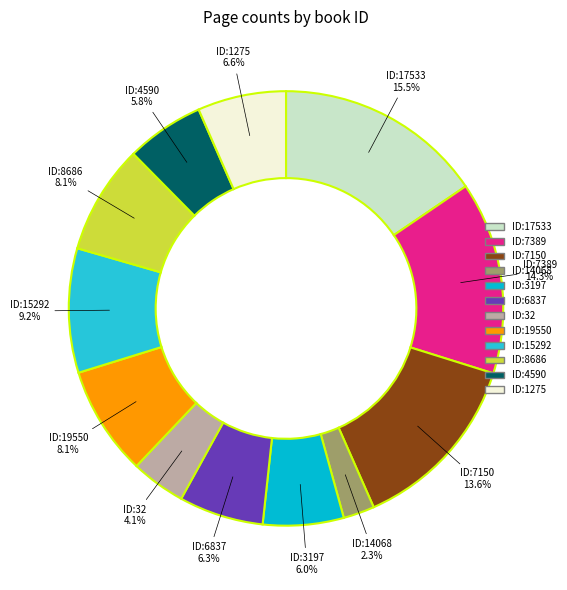

Approximately how many times larger is the value at ID:17533 compared to ID:19550?

1.9